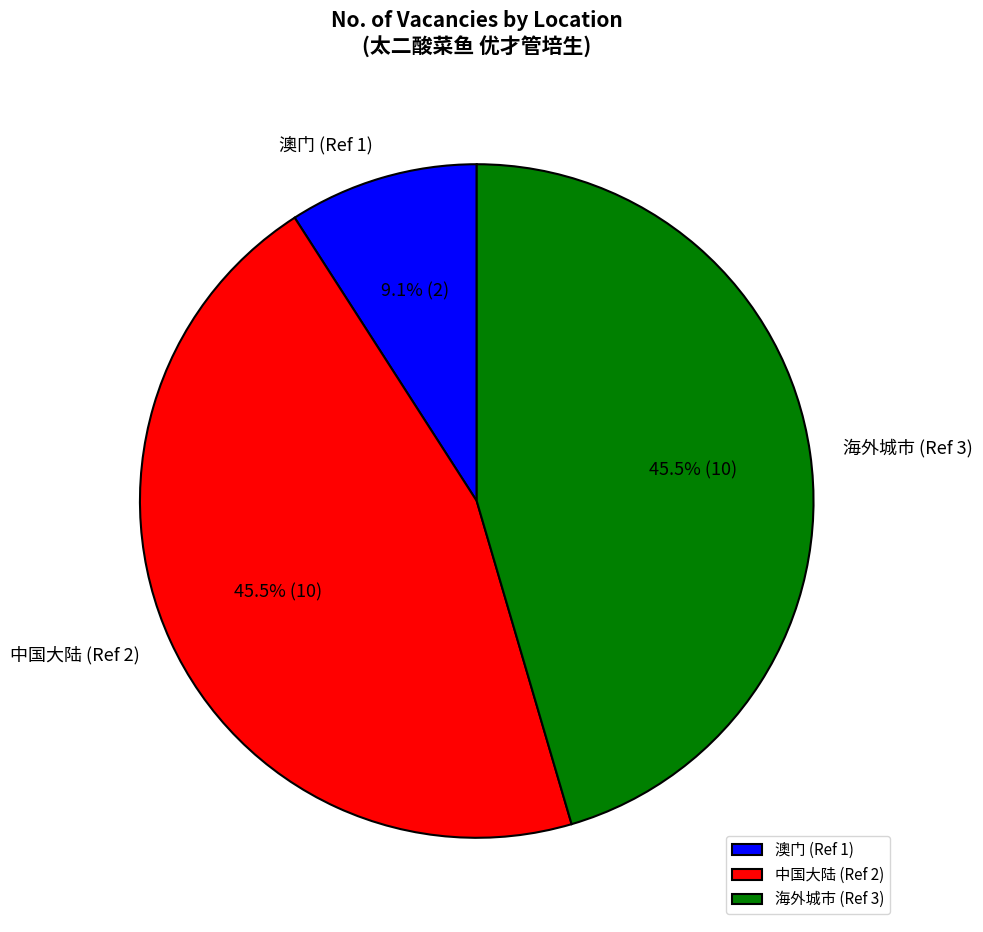

Does 澳门 (Ref 1) account for over 50% of the chart?

No